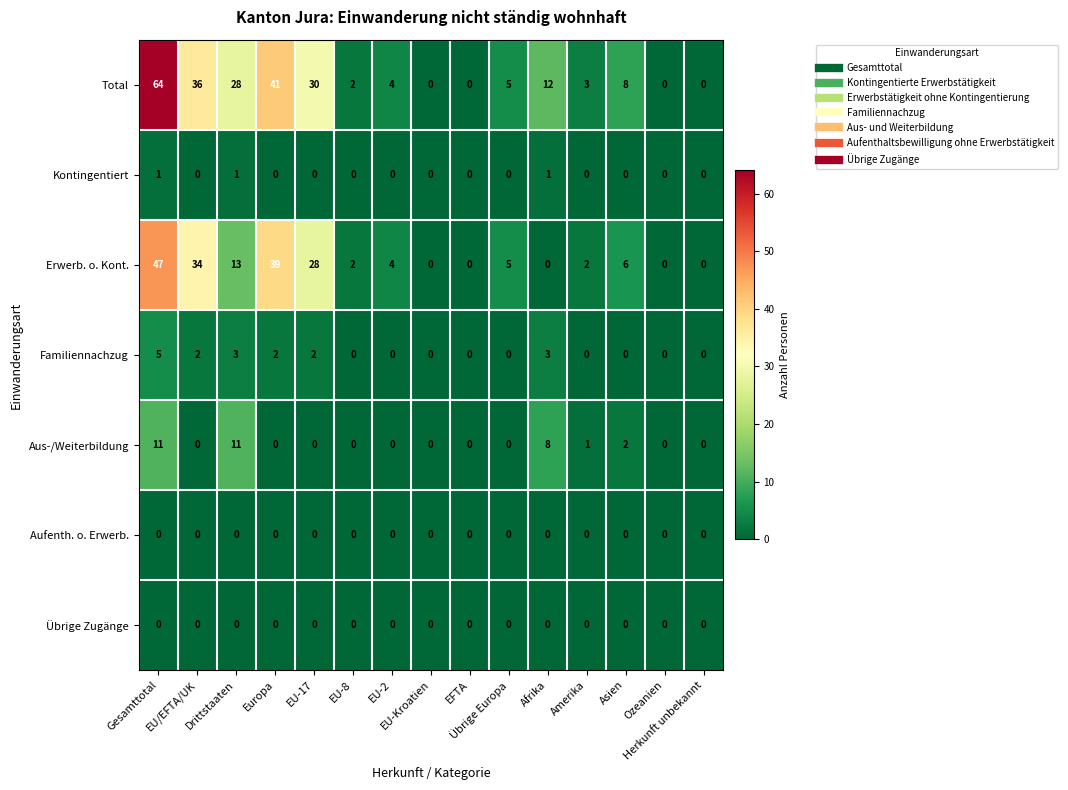

What is the highest value of the Total series?

64